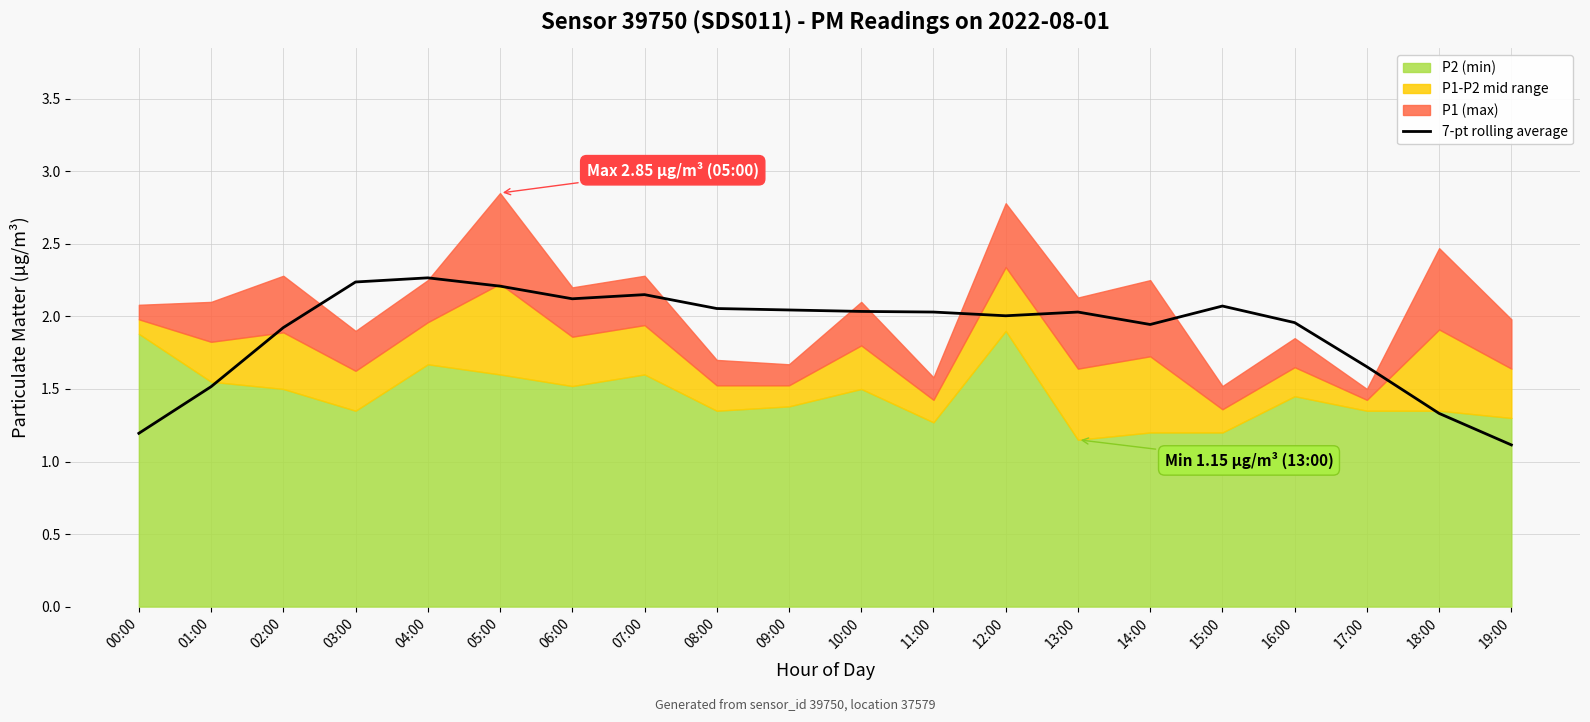

Approximately how many times larger is the value at 09:00 compared to 02:00?

1.1